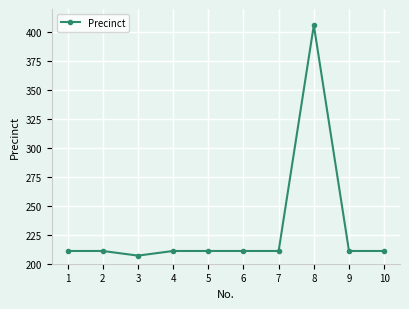

What is the maximum value shown in the chart?

406